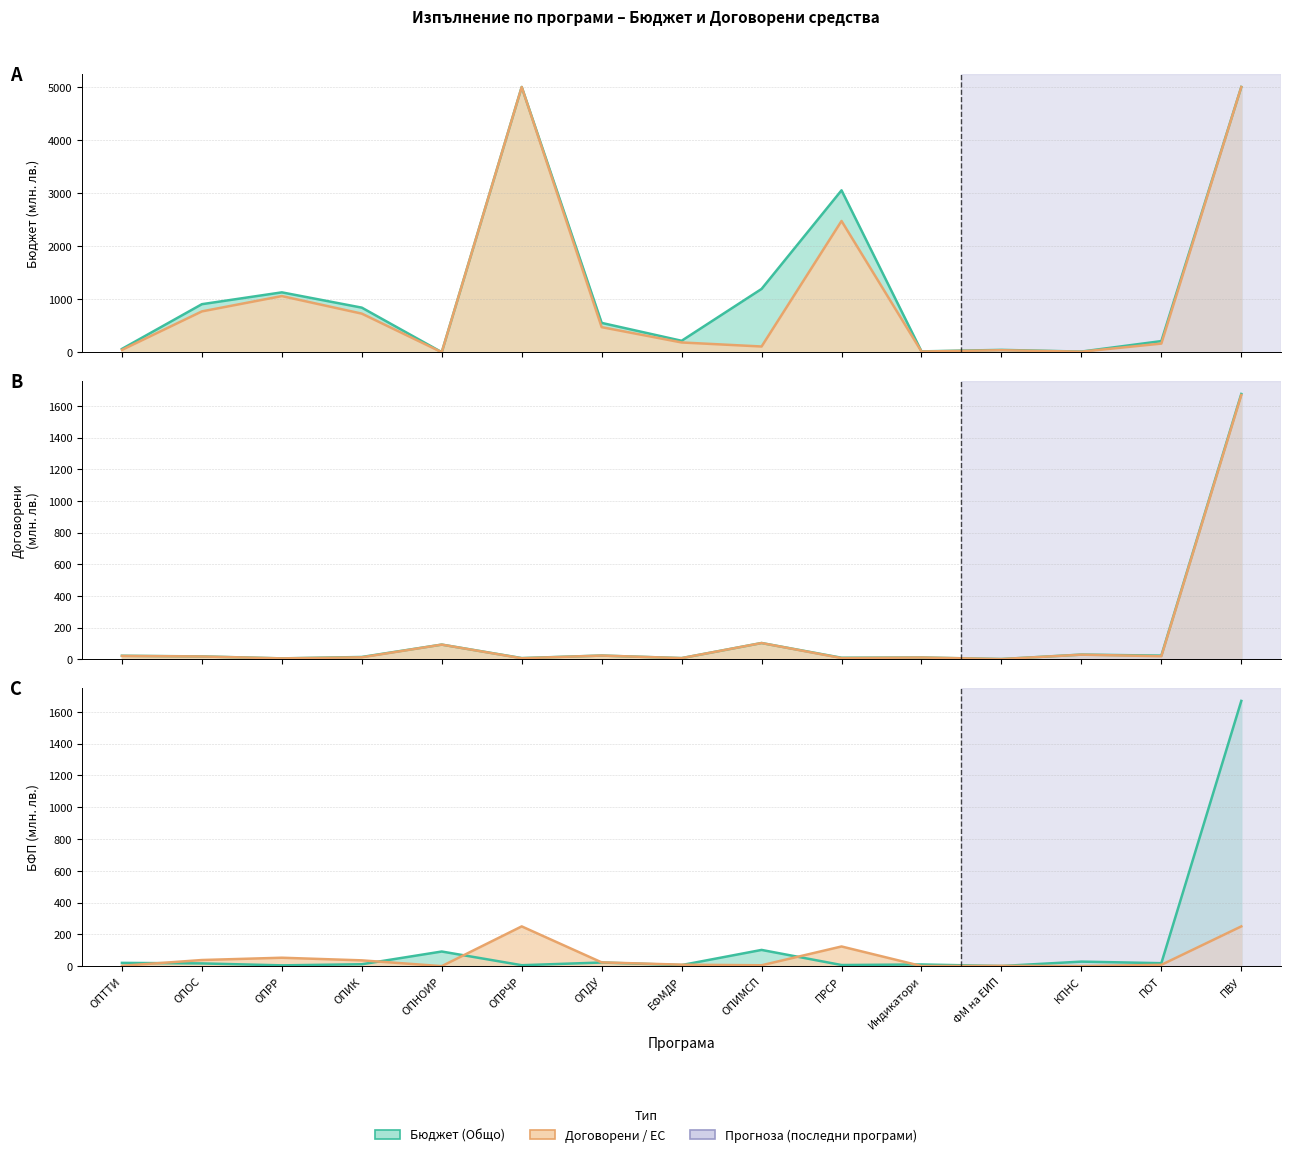

Which label corresponds to the largest value in the chart?

ОПРЧР